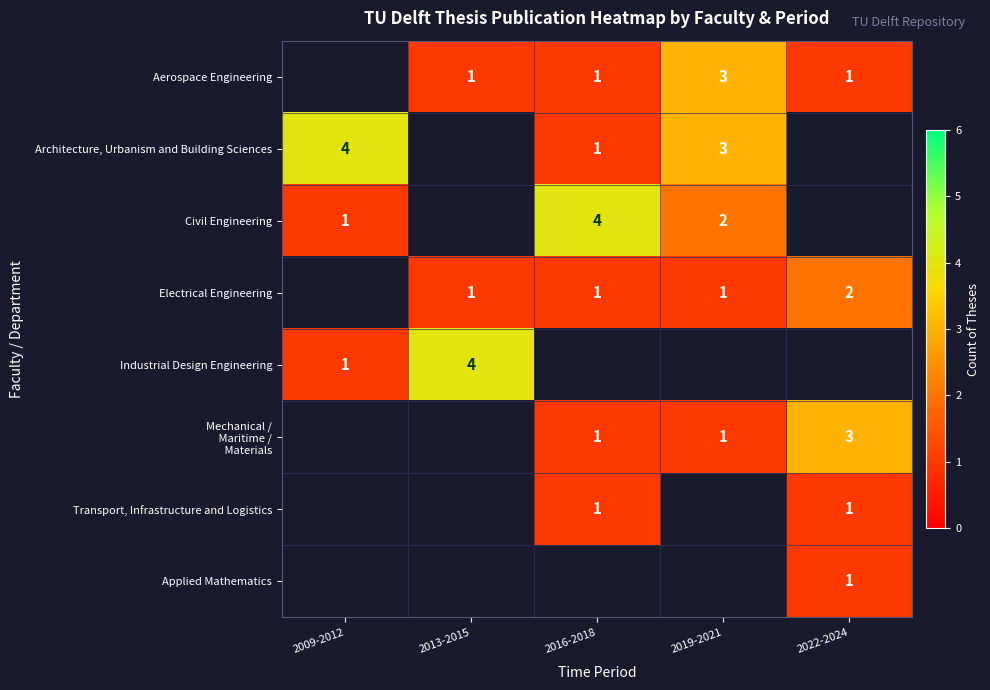

Between 2016-2018 and 2022-2024, which is larger?

2016-2018